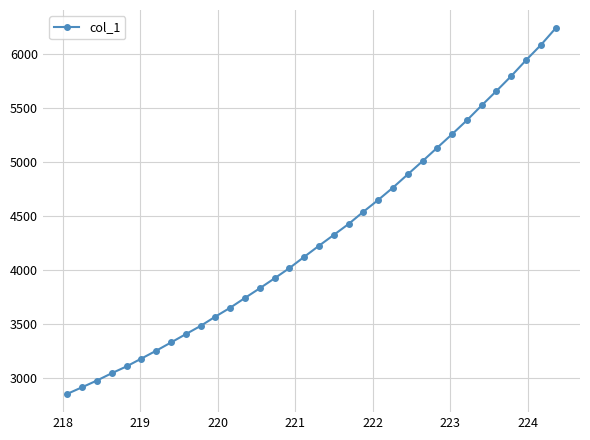

Count the number of data series in this chart.

1